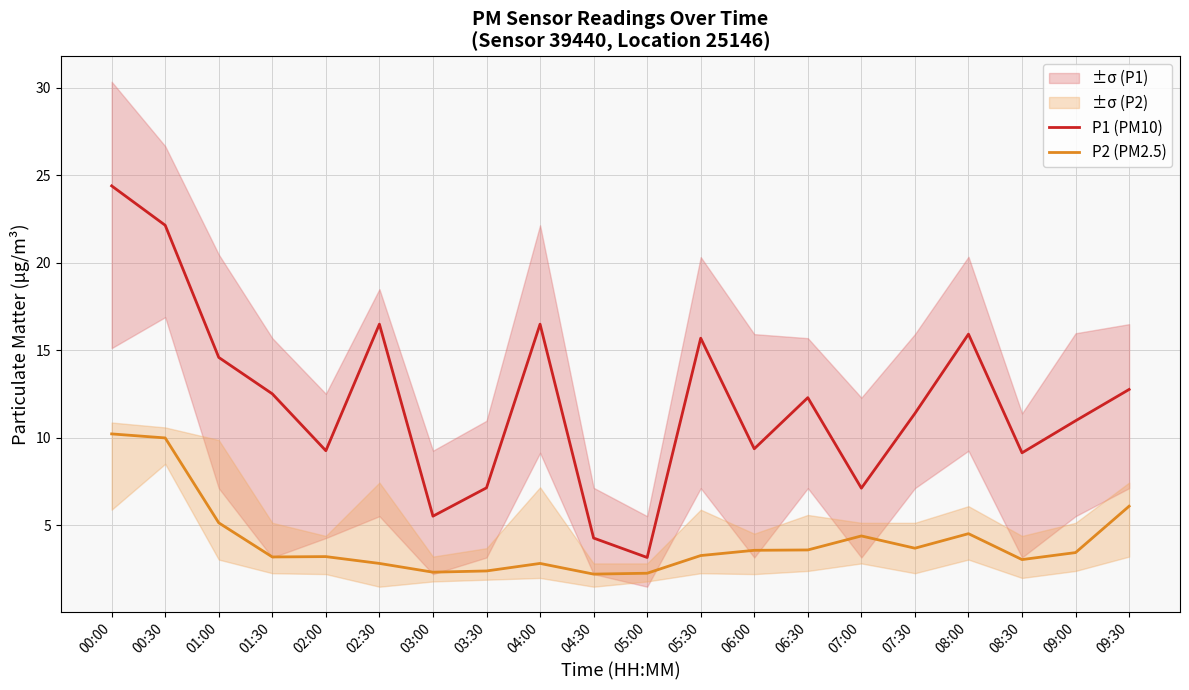

True or false: P1 (PM10) and P2 (PM2.5) cross at least once.

False